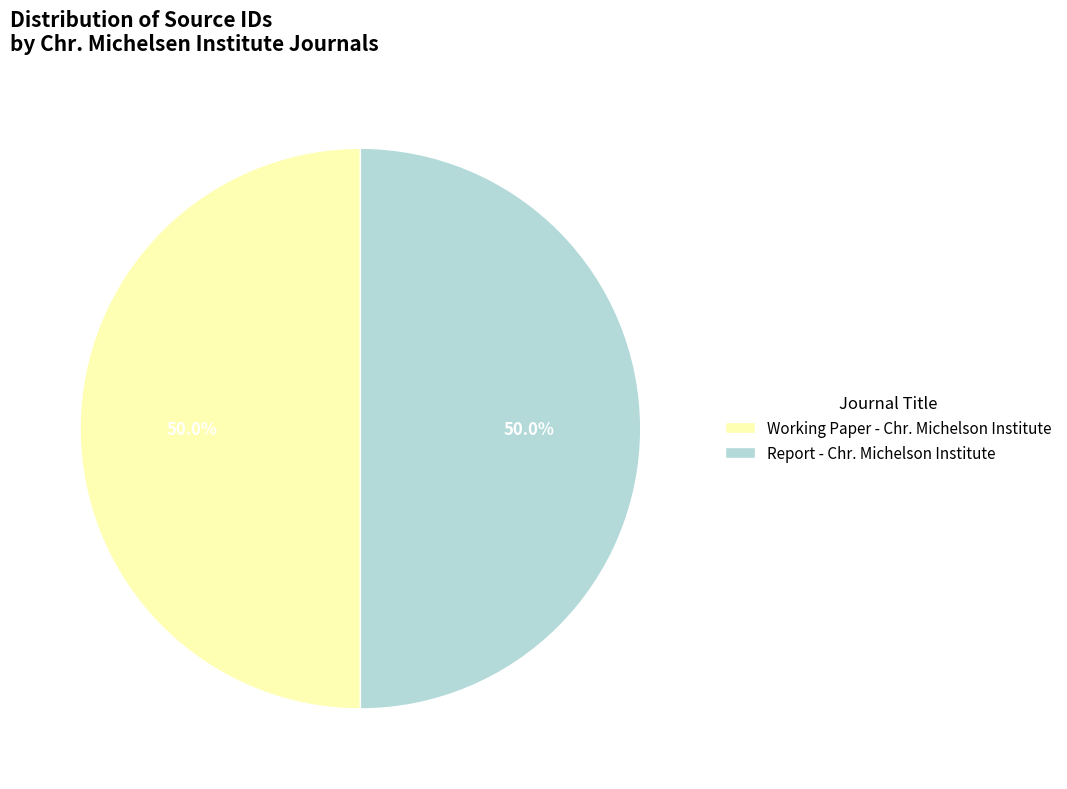

What is the ratio of the value at Report - Chr. Michelson Institute to the value at Working Paper - Chr. Michelson Institute?

1.0